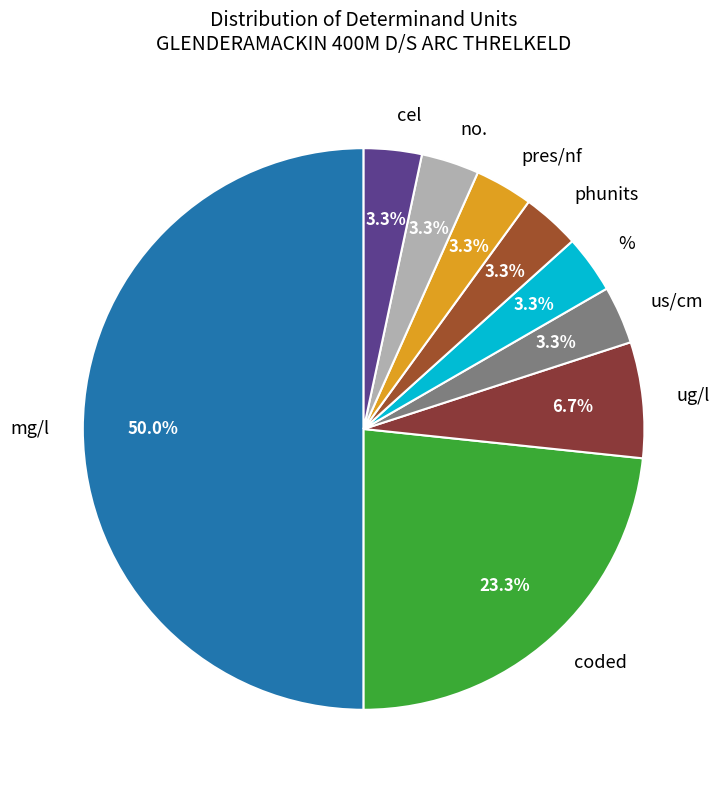

To the nearest percent, what is the combined percentage of ug/l and us/cm?

10%